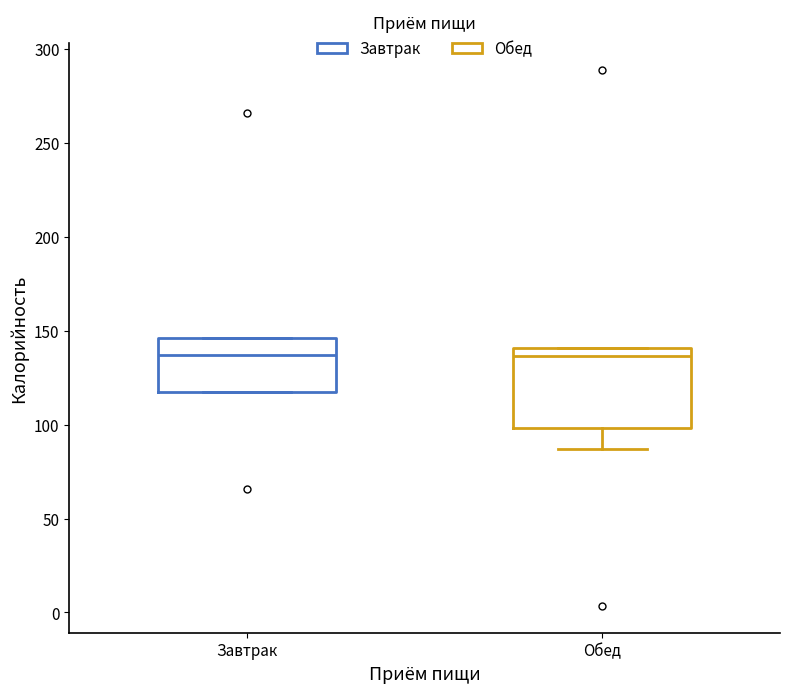

Where is the lower edge of the box for Обед on the y-axis? The values are not printed on the chart, so give them approximately, as read against the axis.

100